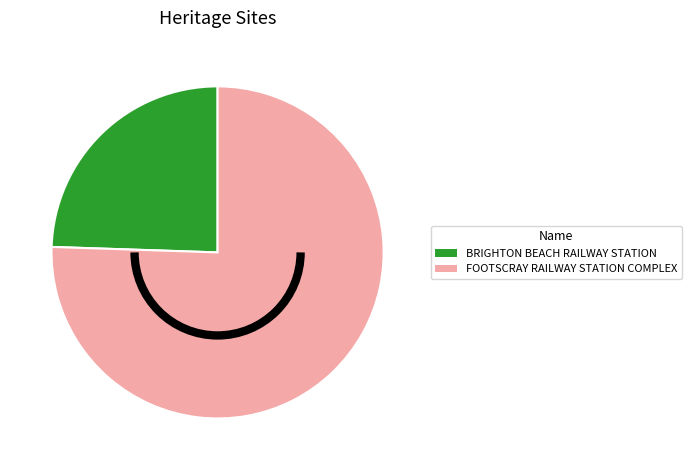

Which category has the smallest portion of the pie?

BRIGHTON BEACH RAILWAY STATION